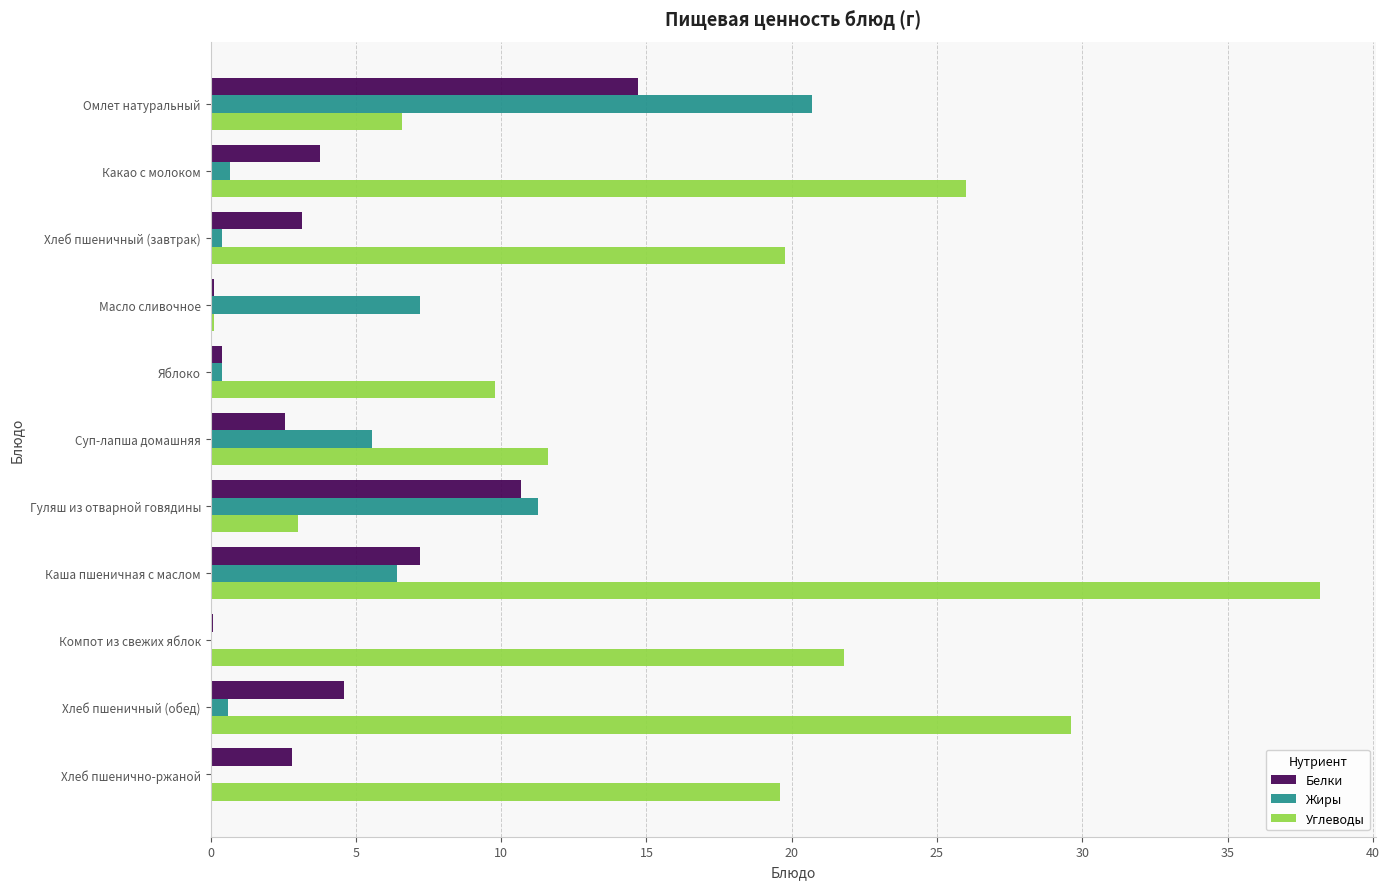

The Жиры series shows 6.4 at Каша пшеничная с маслом. True or false?

True